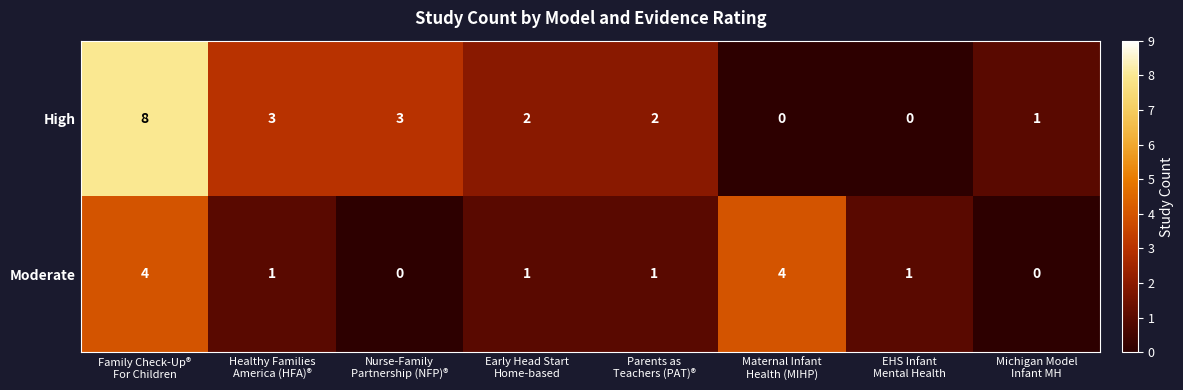

Which series has the largest total across all categories?

High